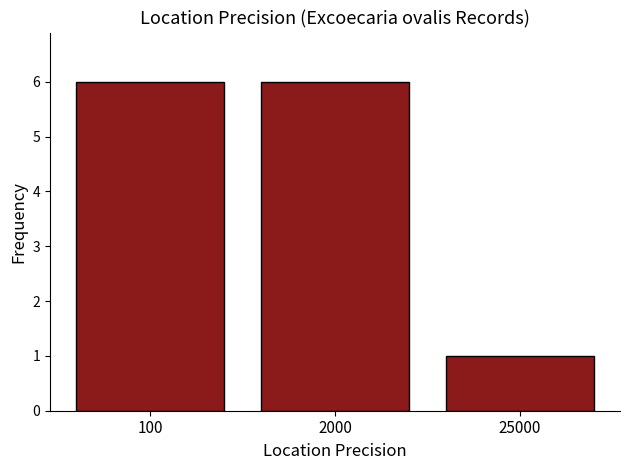

What is the value of the 3rd bar from the left?

1